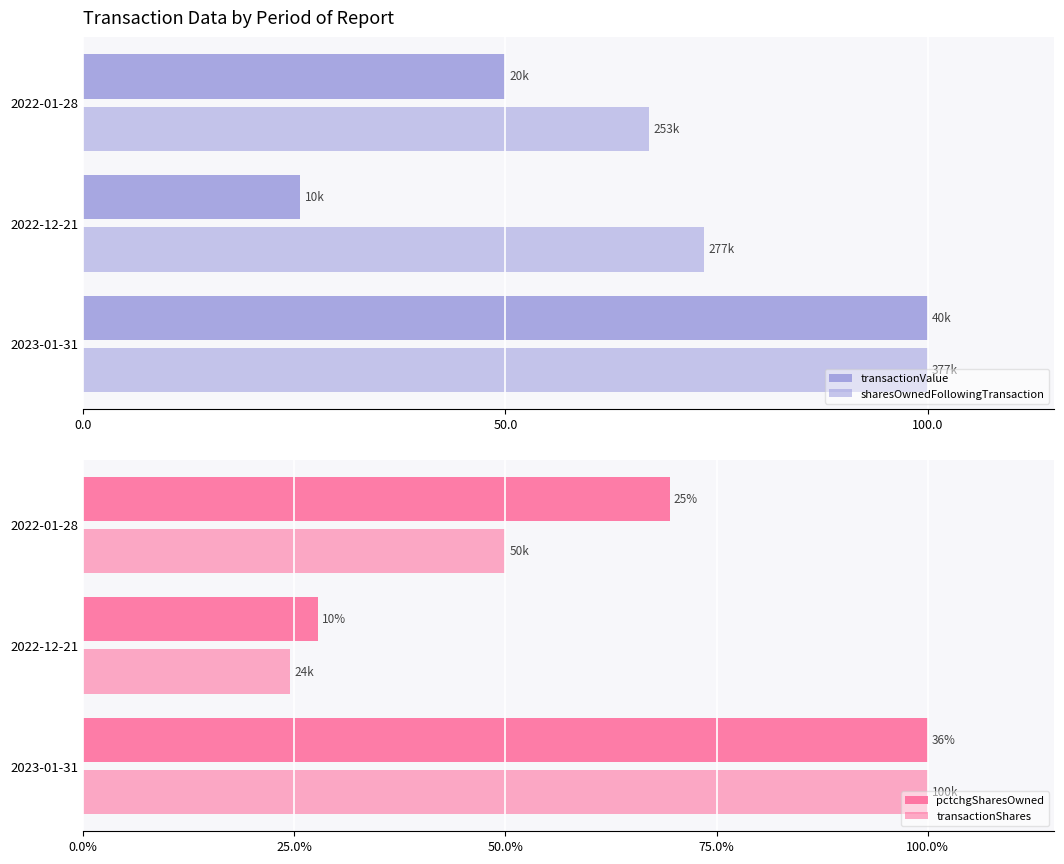

What is the difference between the second highest and minimum values in the transactionValue series?

24.3